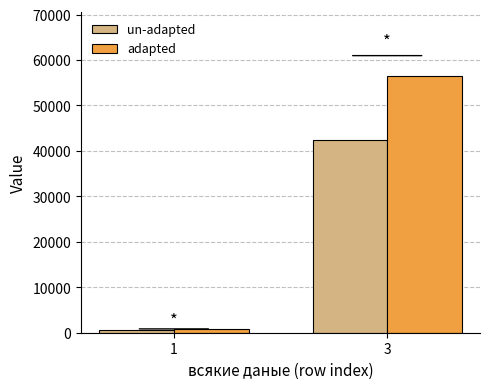

What are all the series names shown in the legend?

un-adapted, adapted